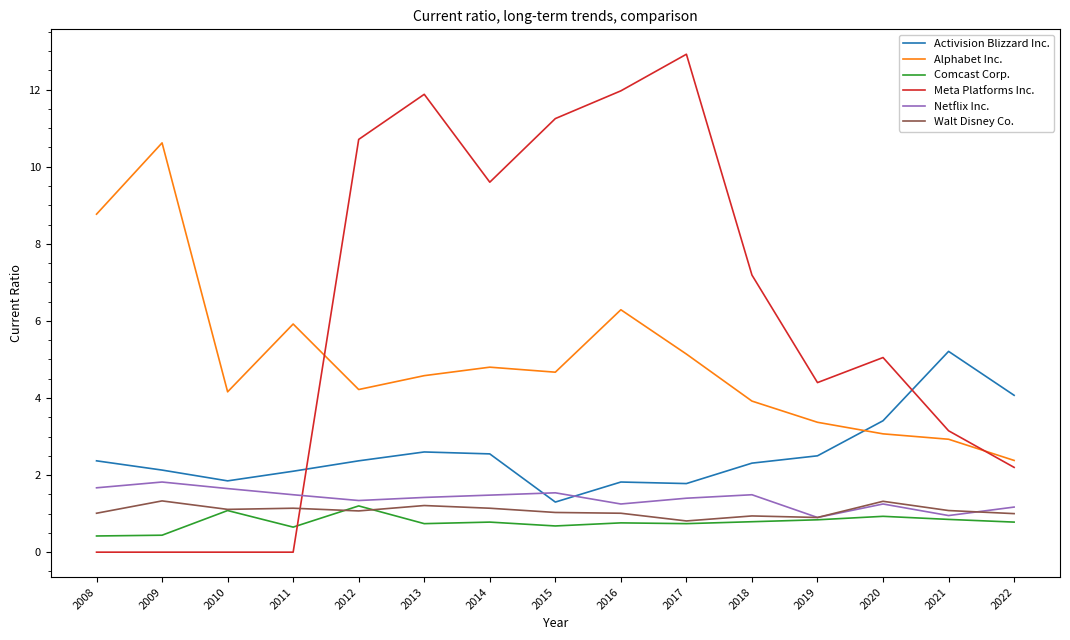

What is the total value across all series at 2017?

22.8